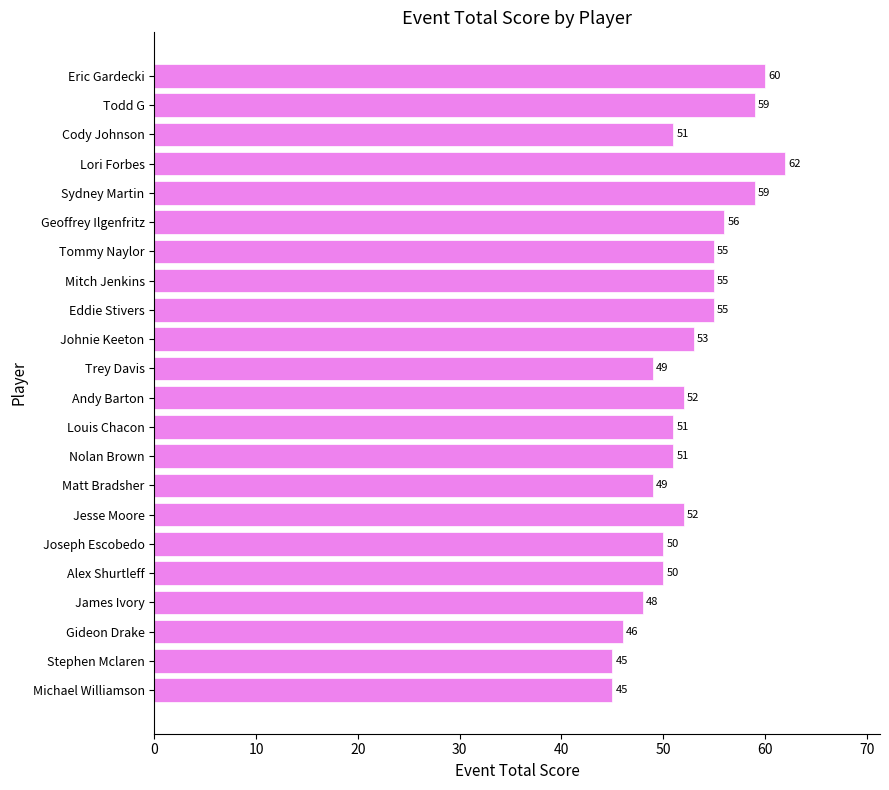

What is the maximum value shown in the chart?

62